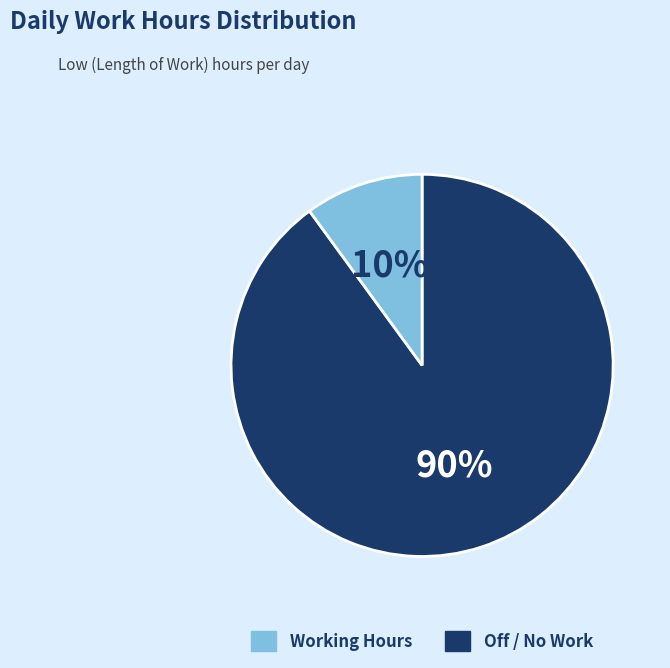

The Working Hours slice represents 90% of the pie. True or false?

True